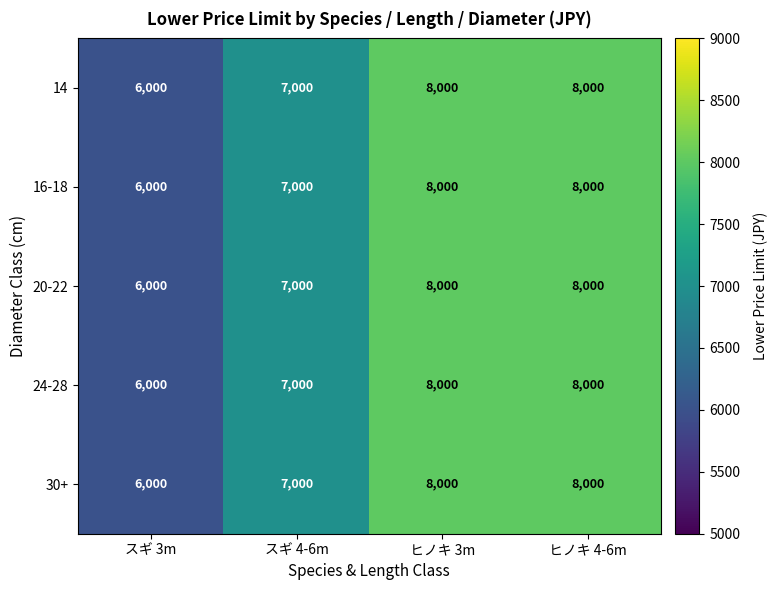

Is it true that 16-18 equals 7000 at スギ 4-6m?

True